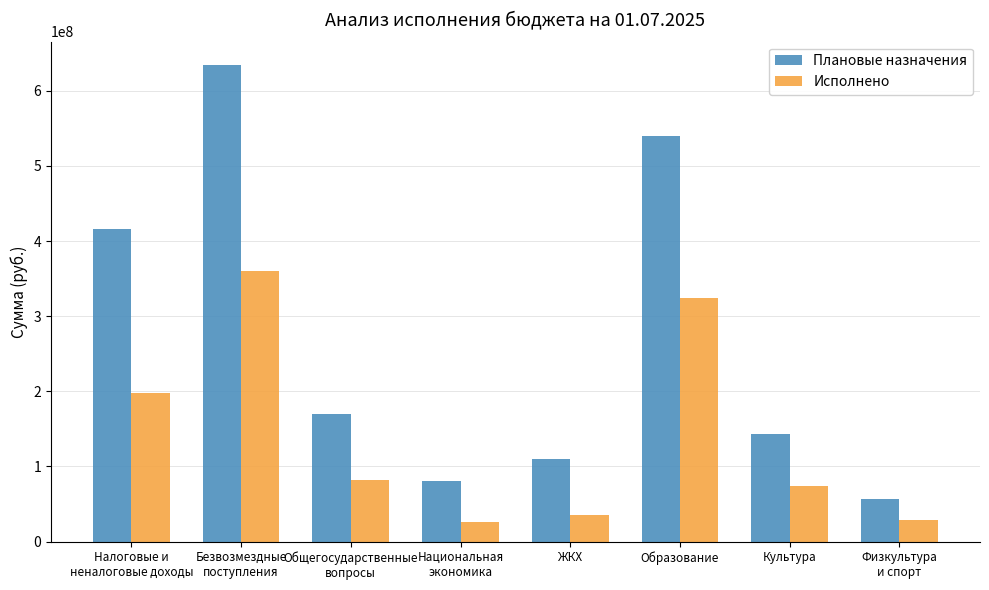

How many values in the Плановые назначения series are below 169287769?

4